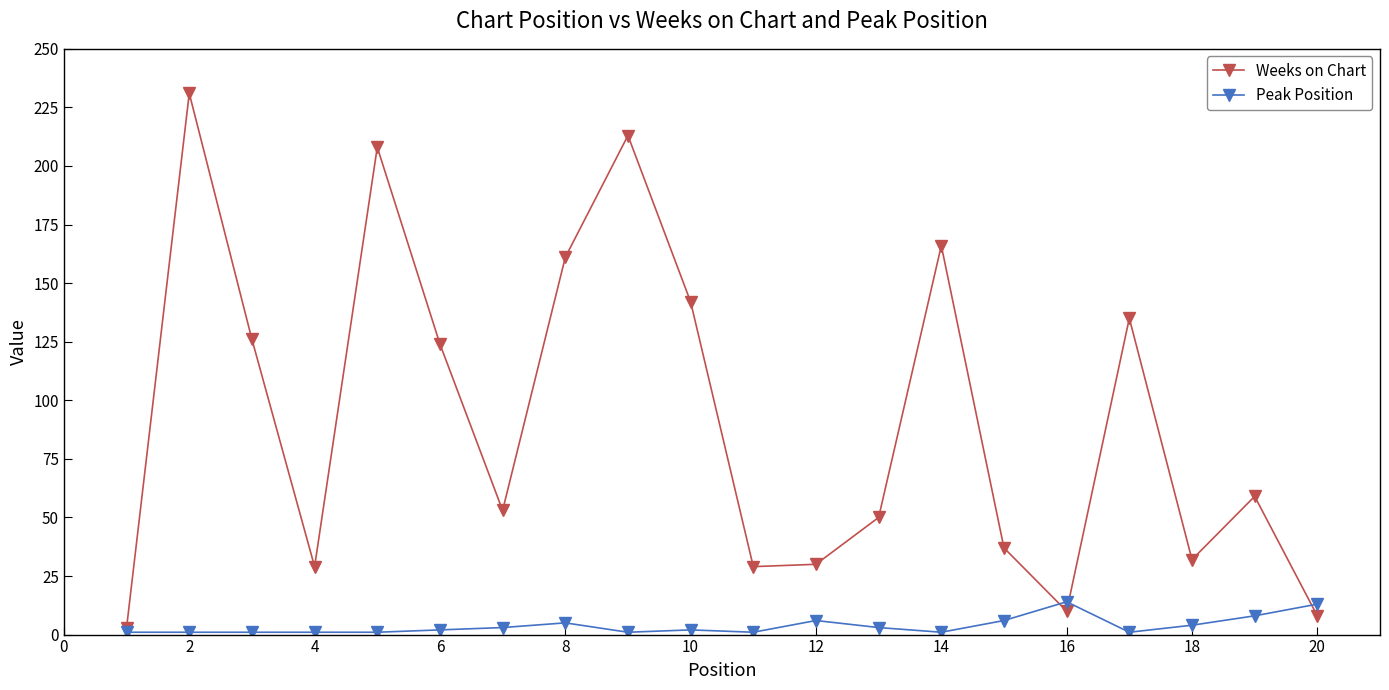

What is the value of the Weeks on Chart point at the 19th from the left?

59